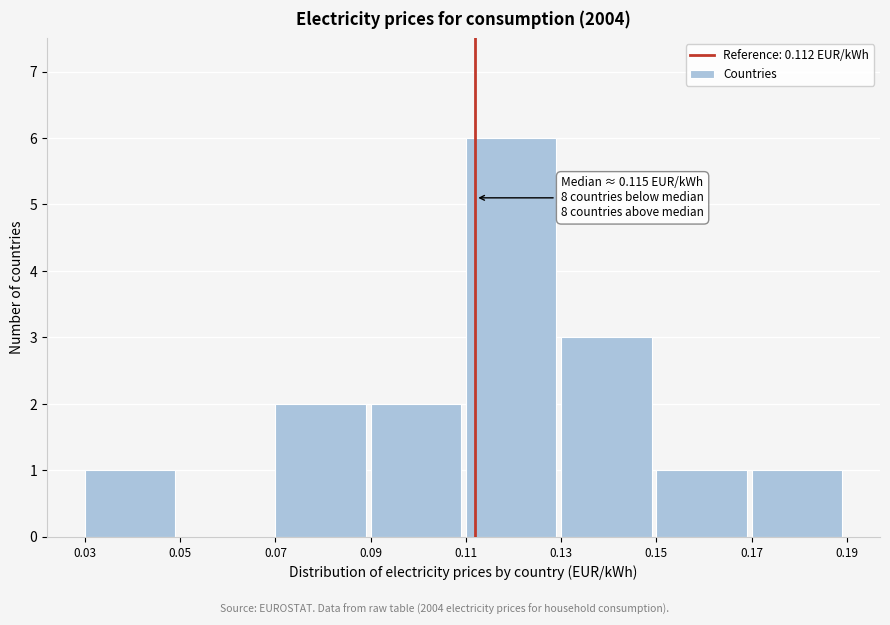

Over which range of the x-axis is the bar tallest?

0.11 to 0.13